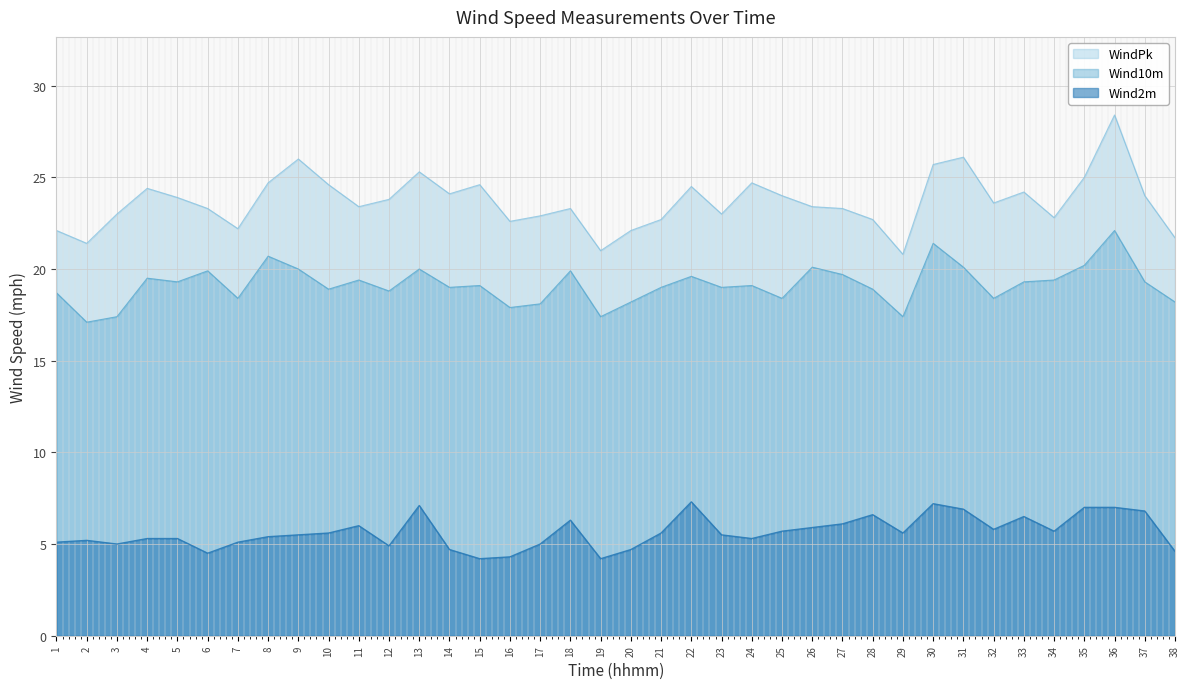

At which label does Wind10m first exceed 19?

4